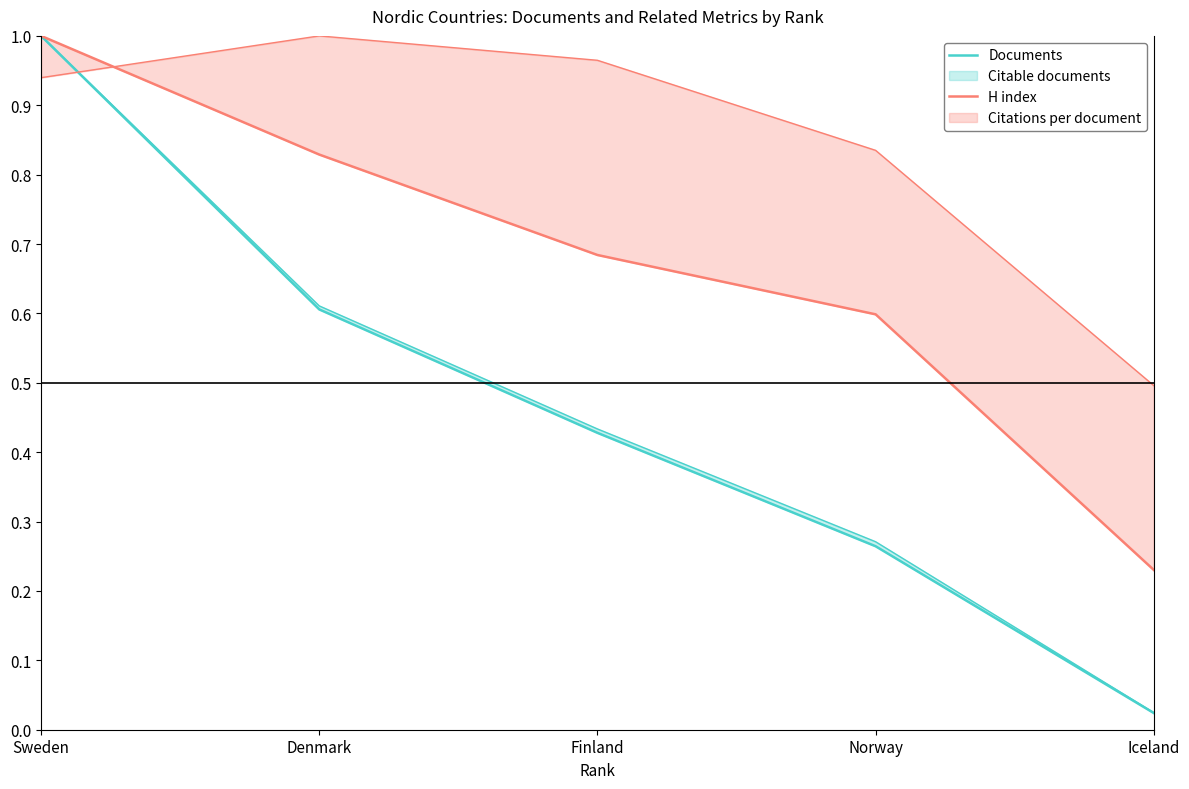

What is the label of the 4th point from the right?

Denmark